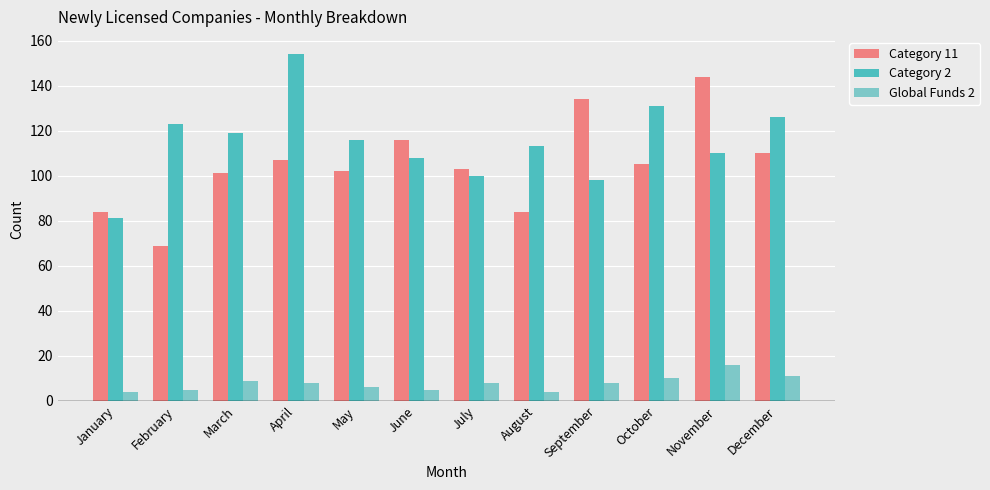

How many bars are there in each group?

3